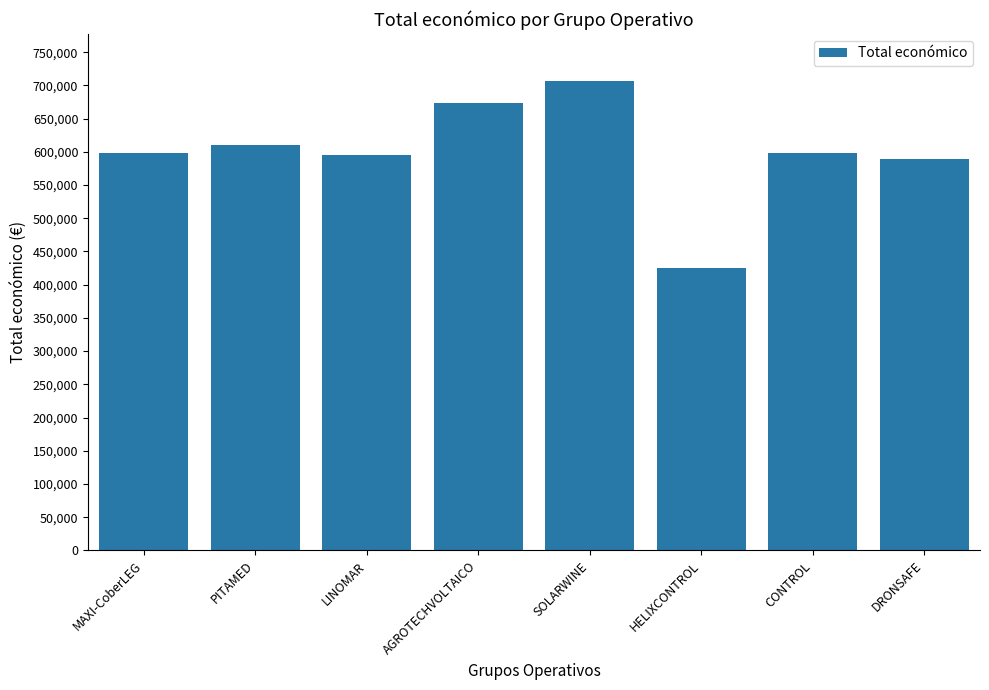

What is the difference between the second highest and second lowest values?

83223